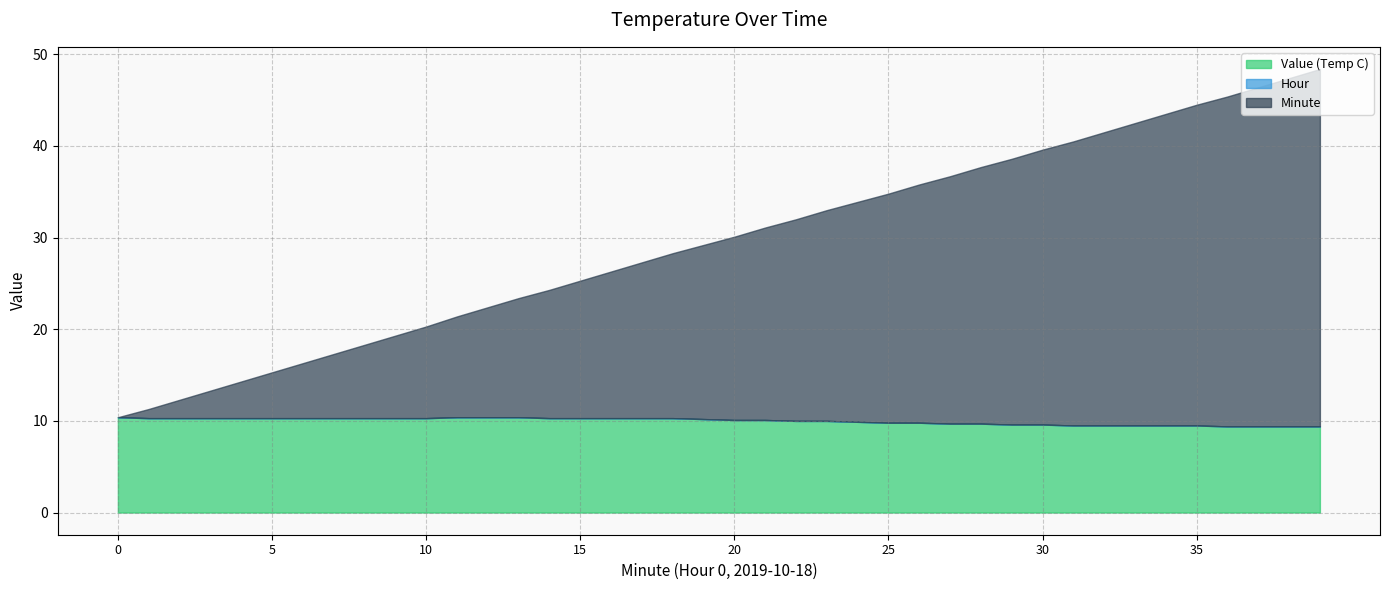

Reading left to right, extract all data points from this chart.

Value (Temp C): 10.4	10.3	10.3	10.3	10.3	10.3	10.3	10.3	10.3	10.3	10.3	10.4	10.4	10.4	10.3	10.3	10.3	10.3	10.3	10.2	10.1	10.1	10.0	10.0	9.9	9.8	9.8	9.7	9.7	9.6	9.6	9.5	9.5	9.5	9.5	9.5	9.4	9.4	9.4	9.4
Hour: 0.0	0.0	0.0	0.0	0.0	0.0	0.0	0.0	0.0	0.0	0.0	0.0	0.0	0.0	0.0	0.0	0.0	0.0	0.0	0.0	0.0	0.0	0.0	0.0	0.0	0.0	0.0	0.0	0.0	0.0	0.0	0.0	0.0	0.0	0.0	0.0	0.0	0.0	0.0	0.0
Minute: 0.0	1.0	2.0	3.0	4.0	5.0	6.0	7.0	8.0	9.0	10.0	11.0	12.0	13.0	14.0	15.0	16.0	17.0	18.0	19.0	20.0	21.0	22.0	23.0	24.0	25.0	26.0	27.0	28.0	29.0	30.0	31.0	32.0	33.0	34.0	35.0	36.0	37.0	38.0	39.0